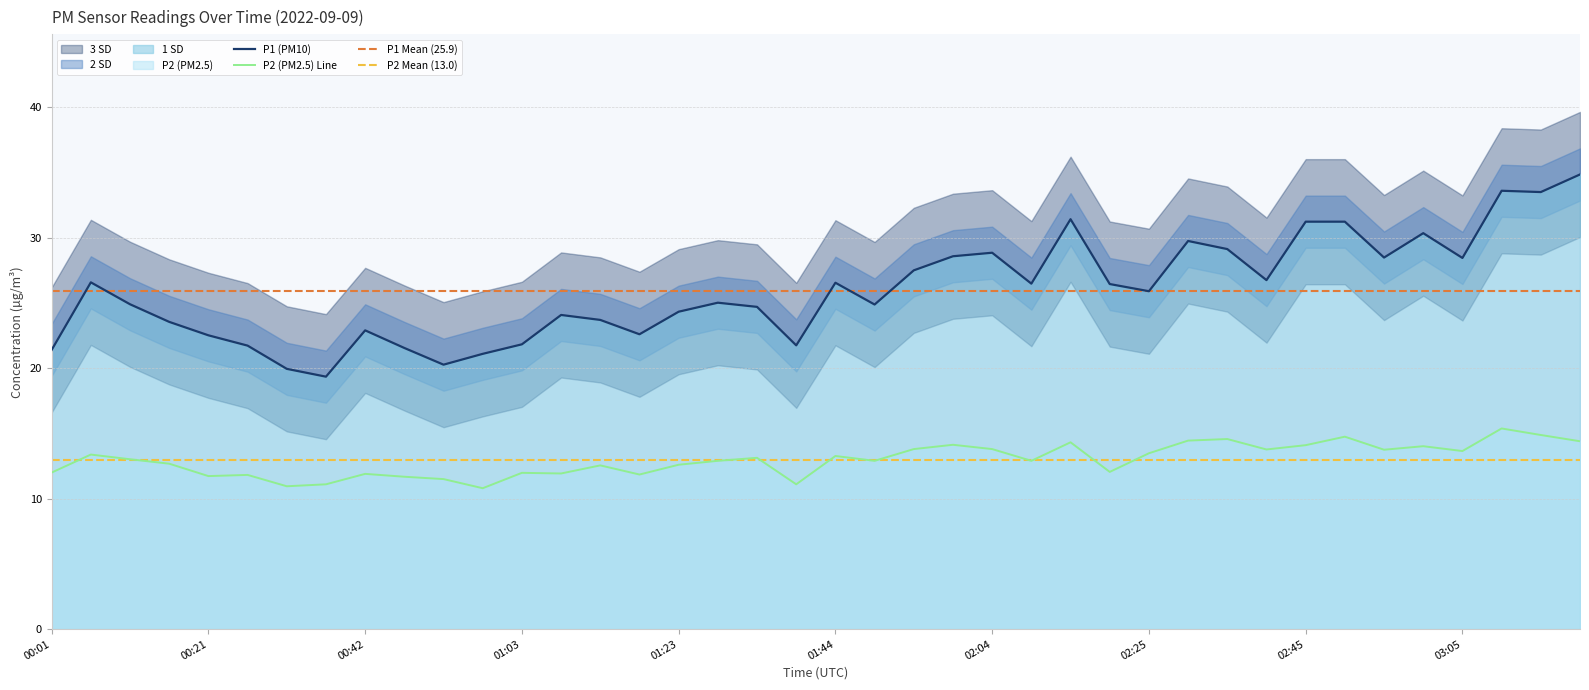

Rank the series by their maximum value, from highest to lowest.

P1, P2